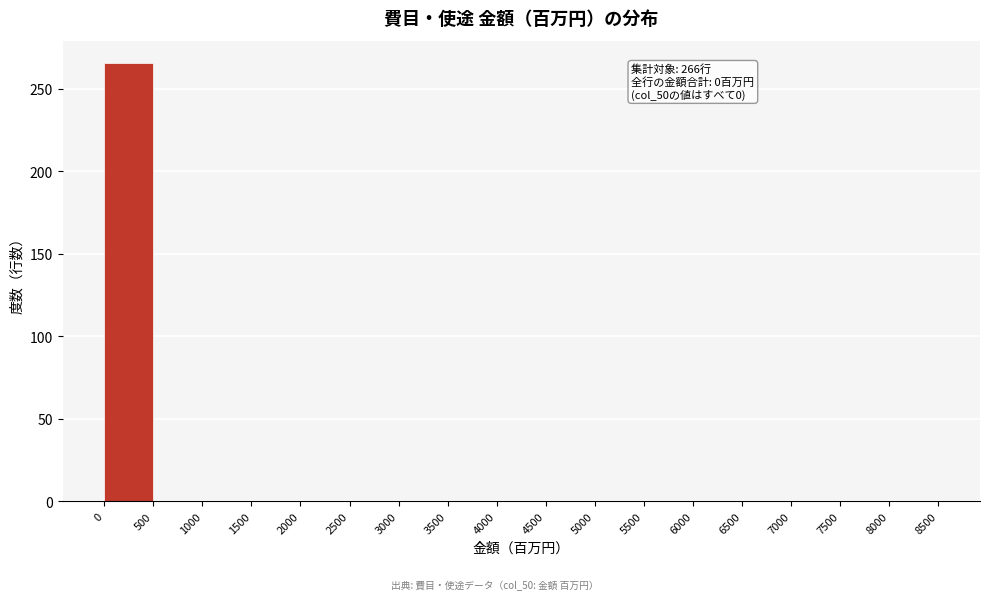

Over which range of the x-axis is the bar tallest?

0 to 500